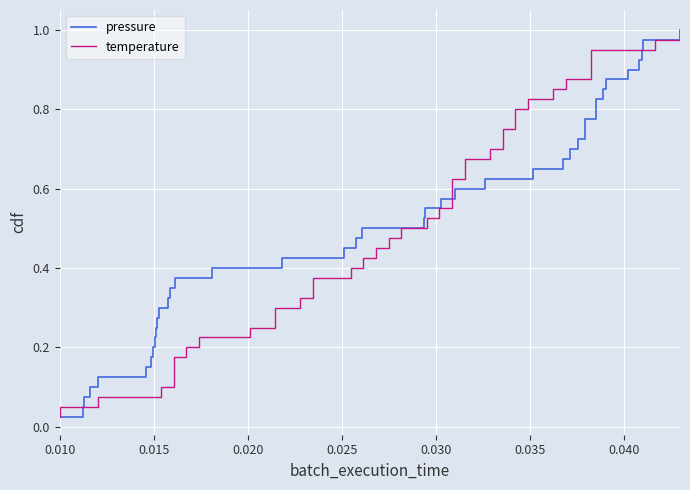

What is the maximum value for temperature?

1.0